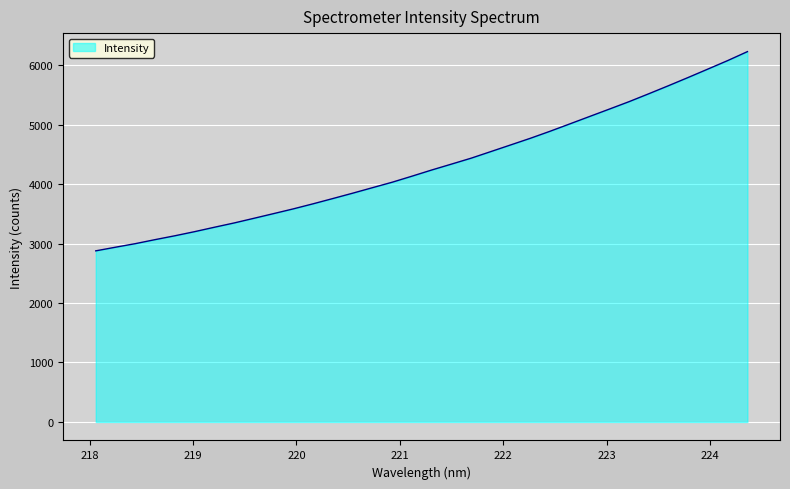

What is the difference between the maximum and minimum values?

3350.5